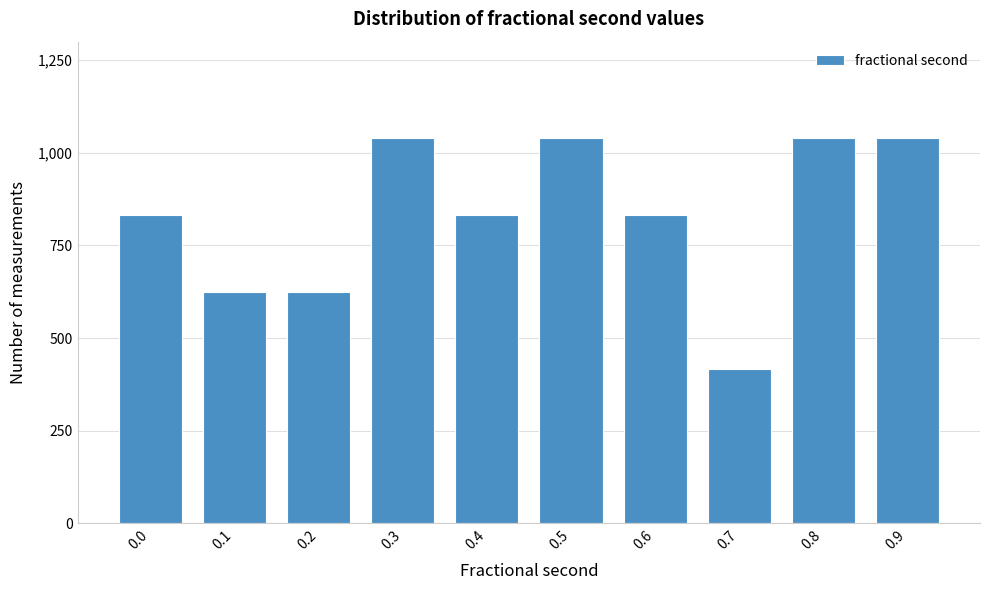

Reading left to right, list all the values displayed in this chart.

832	624	624	1040	832	1040	832	416	1040	1040